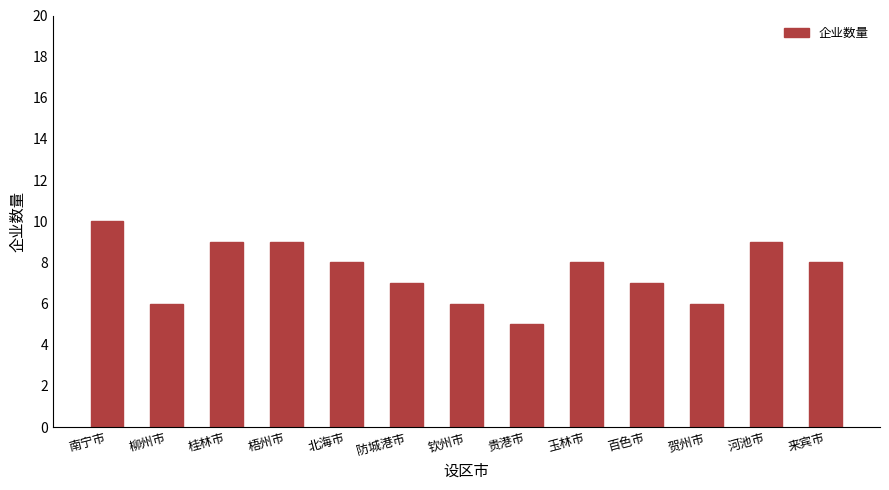

What position from the right is 玉林市?

5